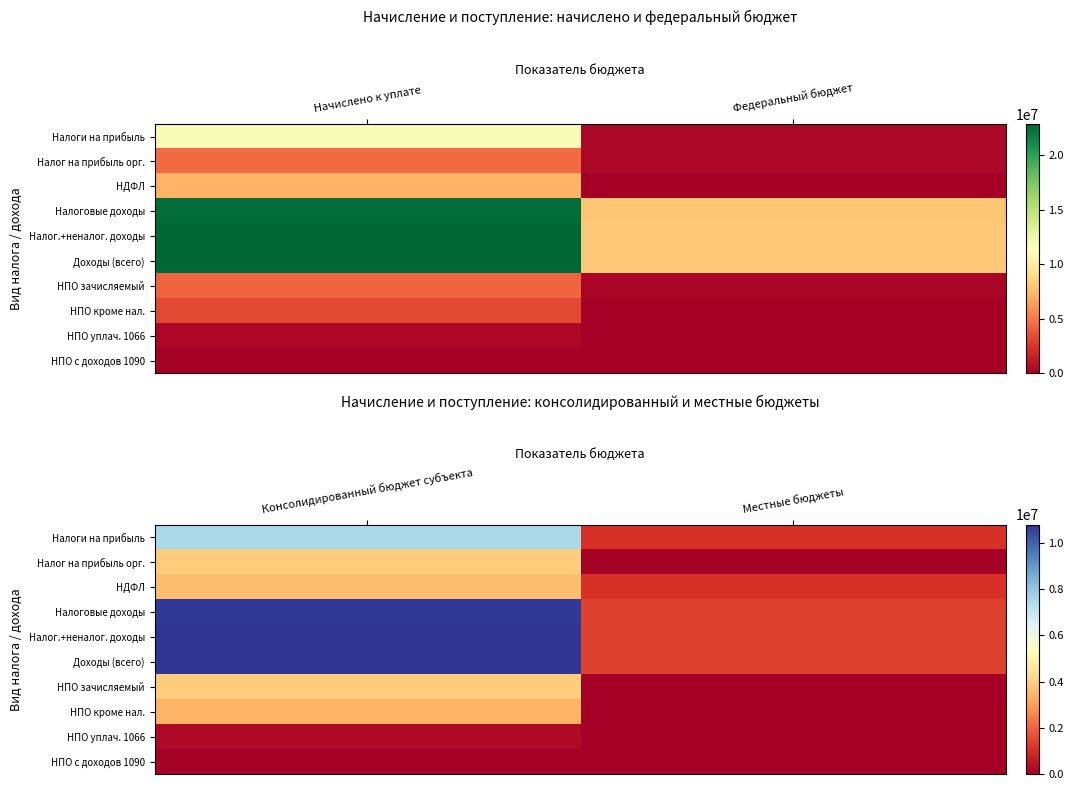

What is the difference between the maximum and minimum values in the Налог.+неналог. доходы series?

9384942